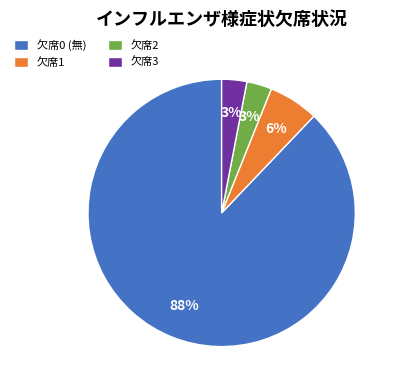

How many segments does this pie chart have?

4